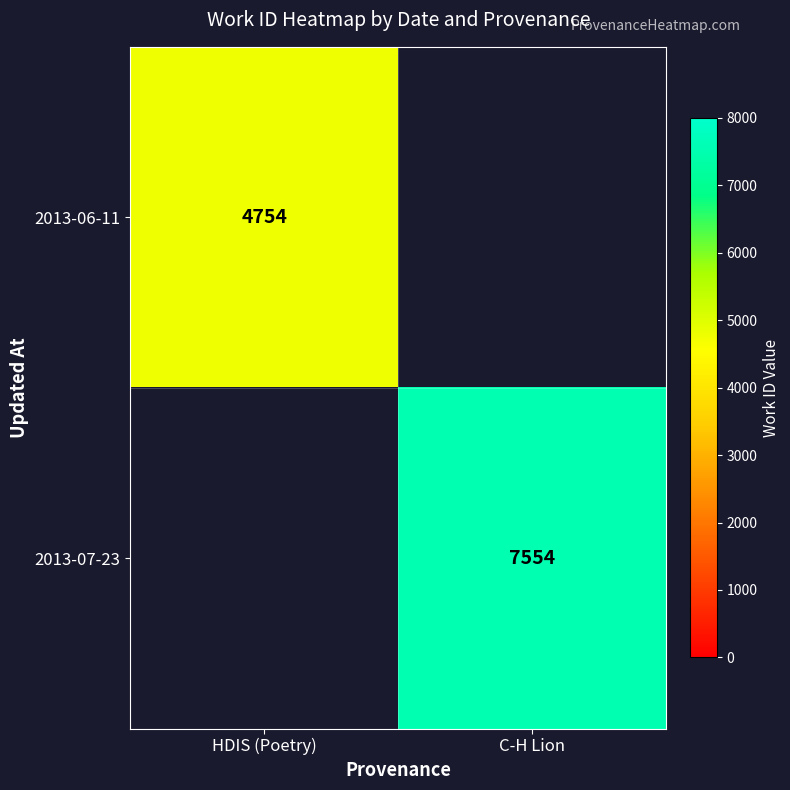

Which has a higher value, HDIS (Poetry) or C-H Lion?

C-H Lion